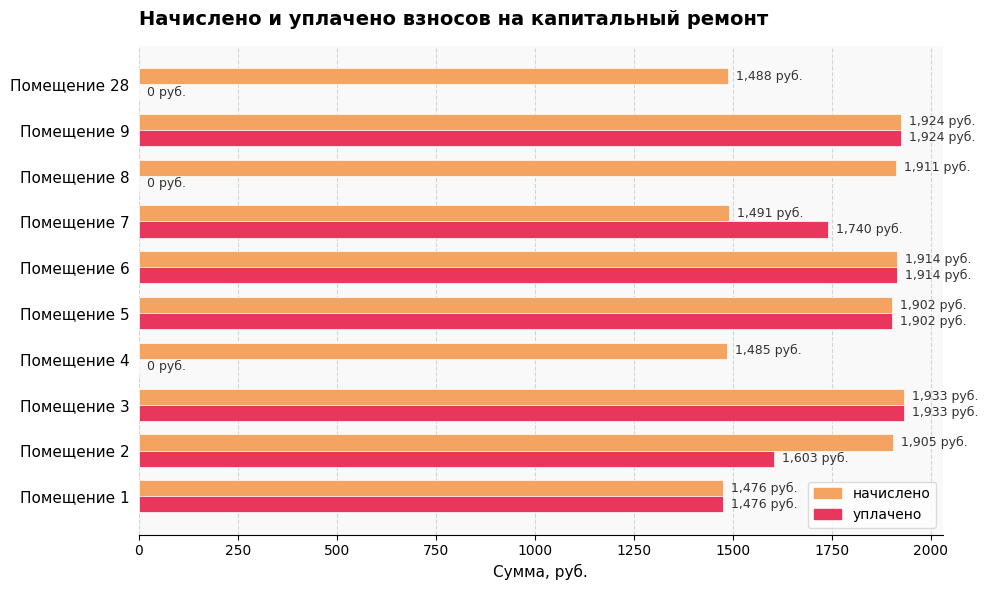

What is the maximum value shown in the chart?

1933.4